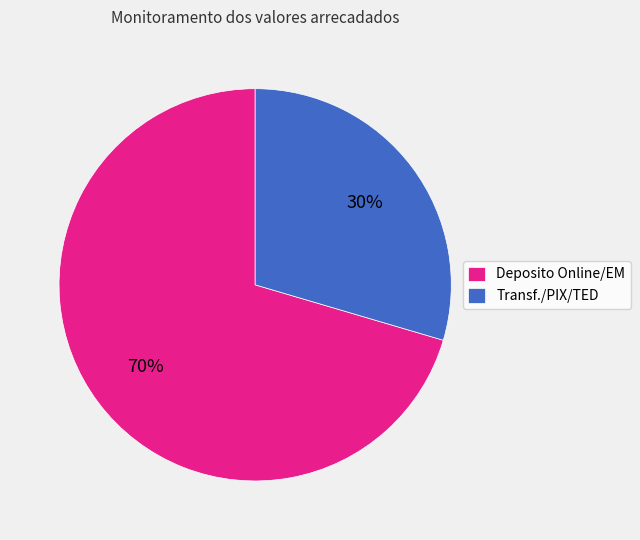

Do Deposito Online/EM and Transf./PIX/TED together represent more than half of the pie?

Yes